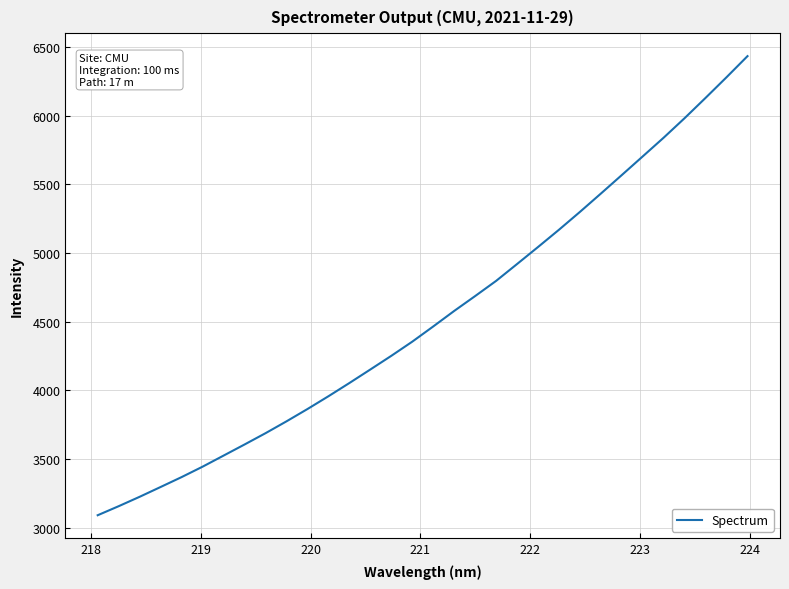

What is the difference between the maximum and minimum values?

3341.7